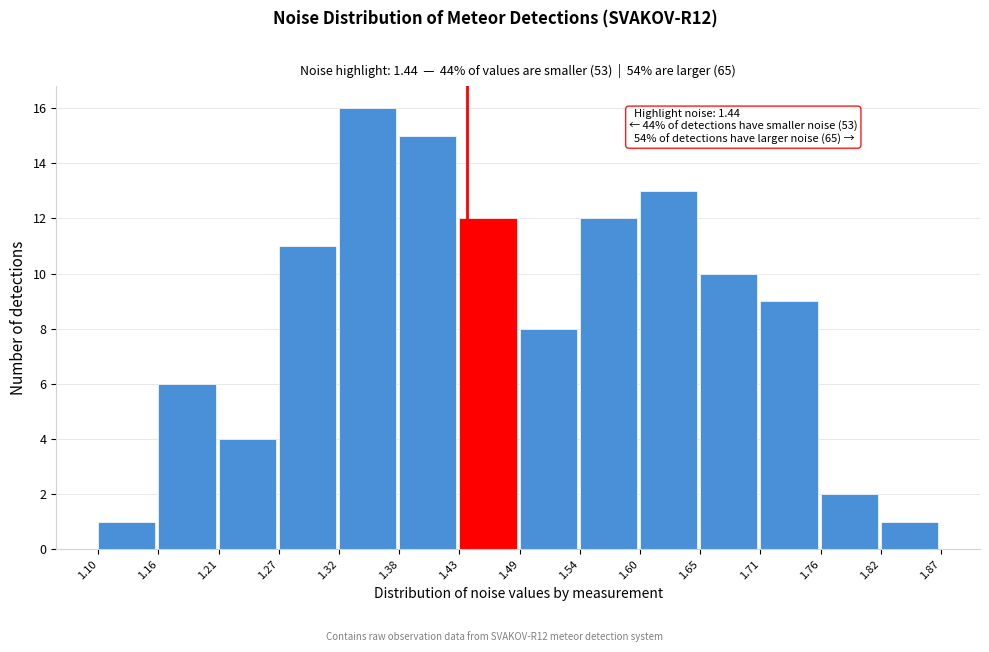

Which range on the x-axis has the tallest bar?

1.32 to 1.38